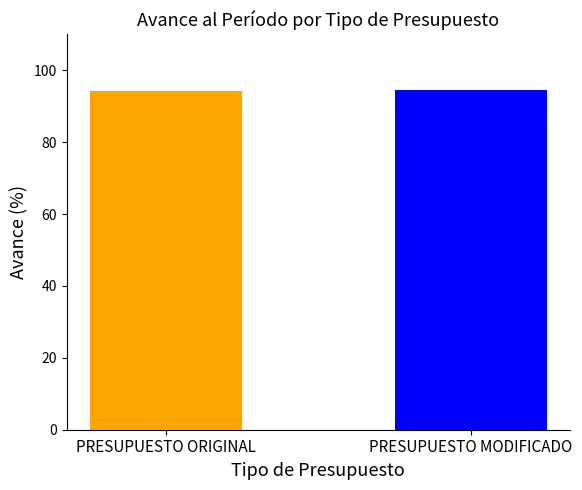

How many bars are there in total?

2